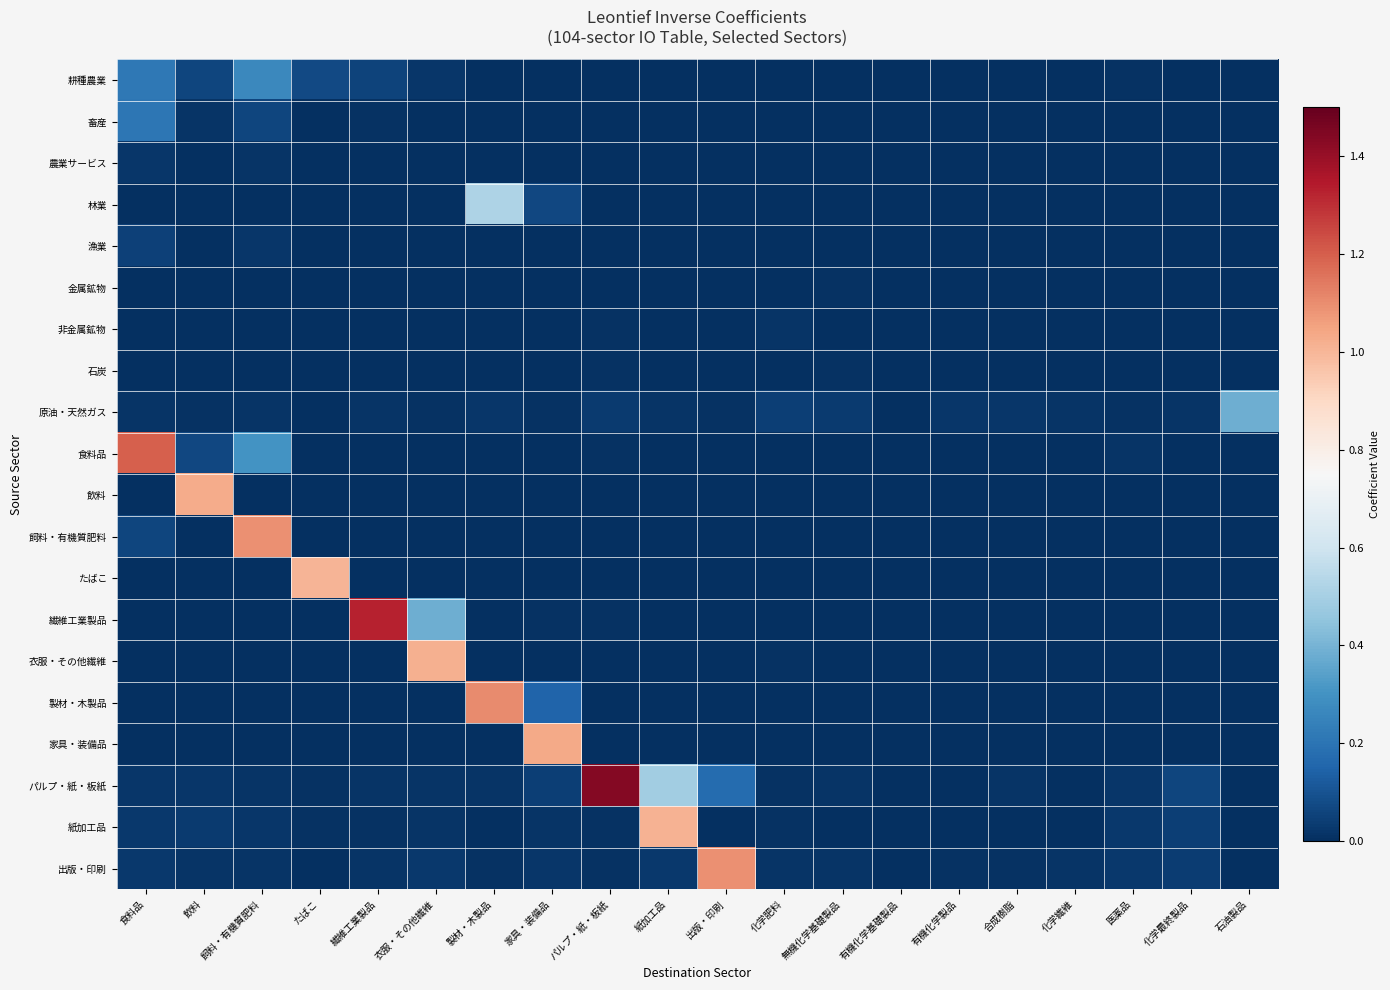

What is the total value across all series at 合成樹脂?

0.1